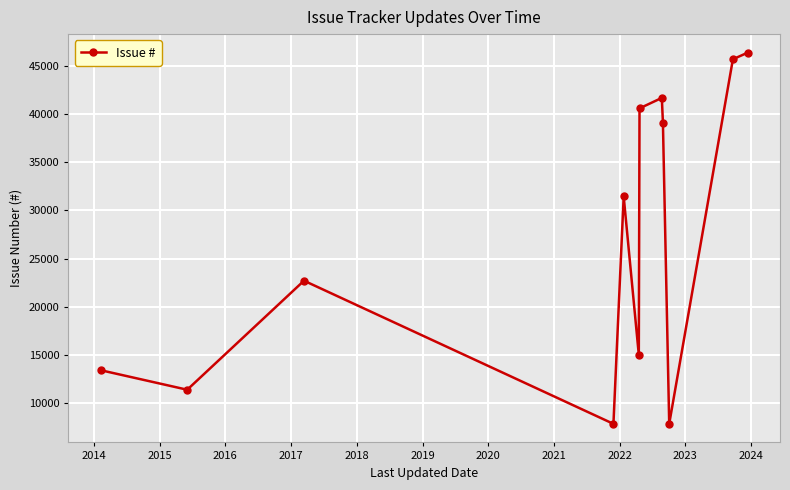

What is the sum of all values?

323012